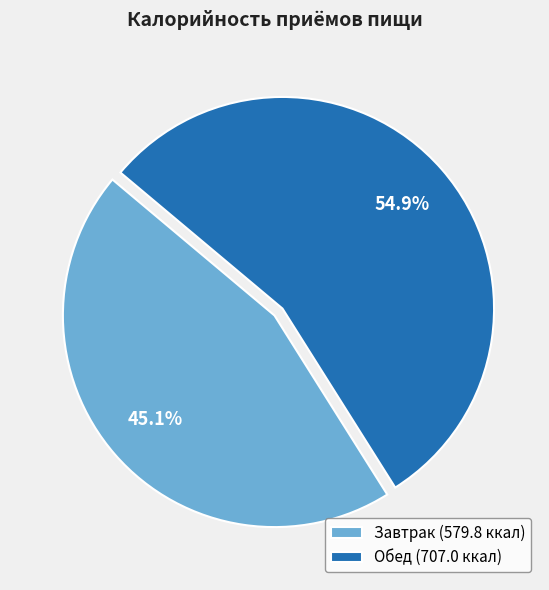

What is the largest slice in the pie chart?

Обед